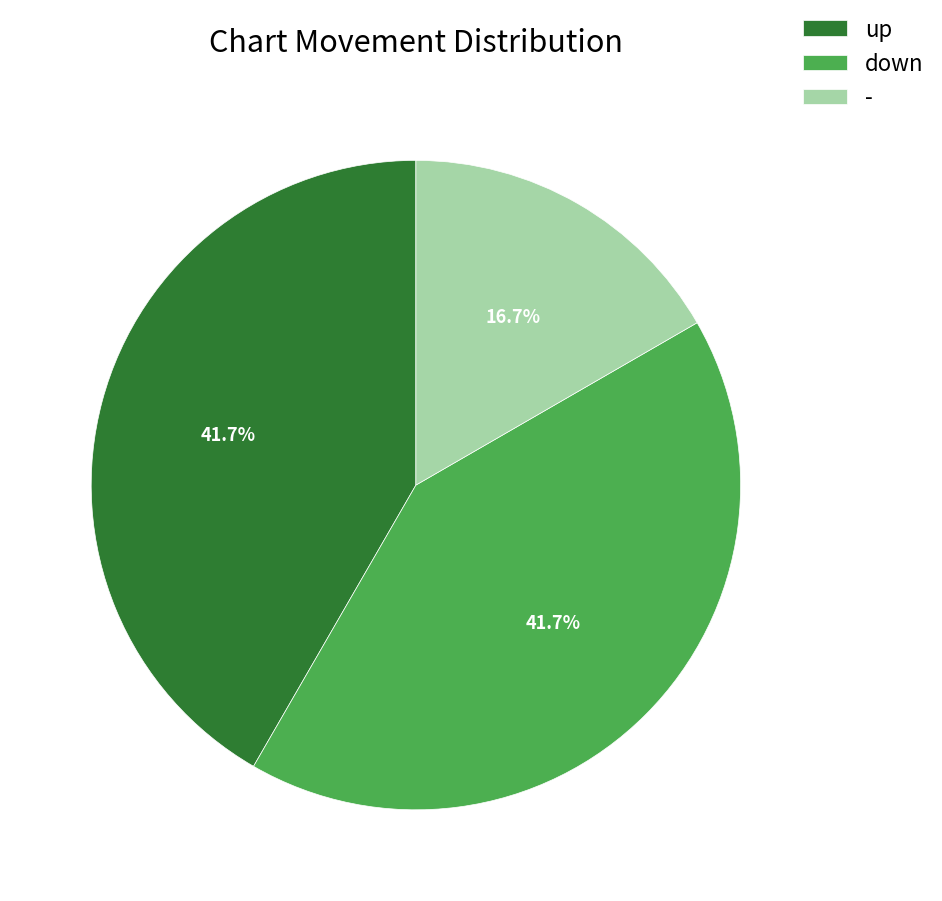

To the nearest percent, what is the difference between the largest and smallest slice percentages?

25%